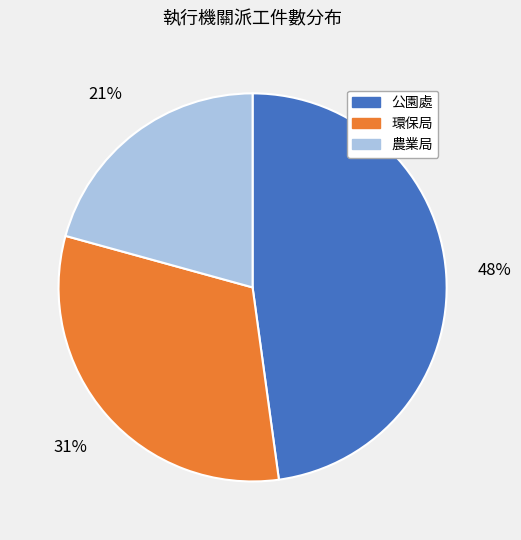

Is it true that 環保局 is 31% of the pie?

True